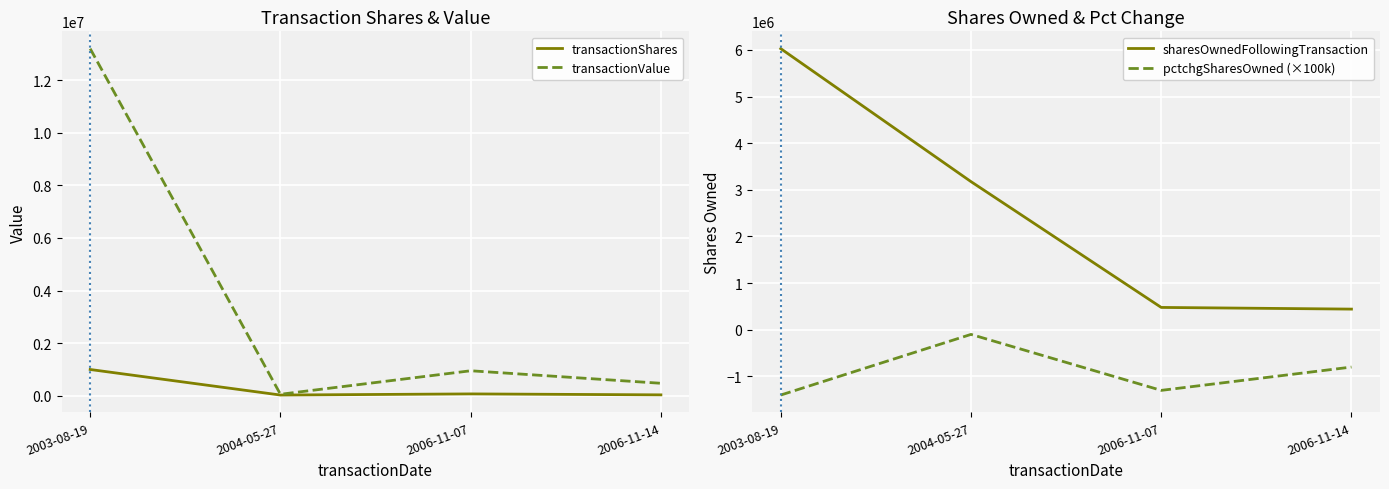

How many distinct data groups are displayed?

4